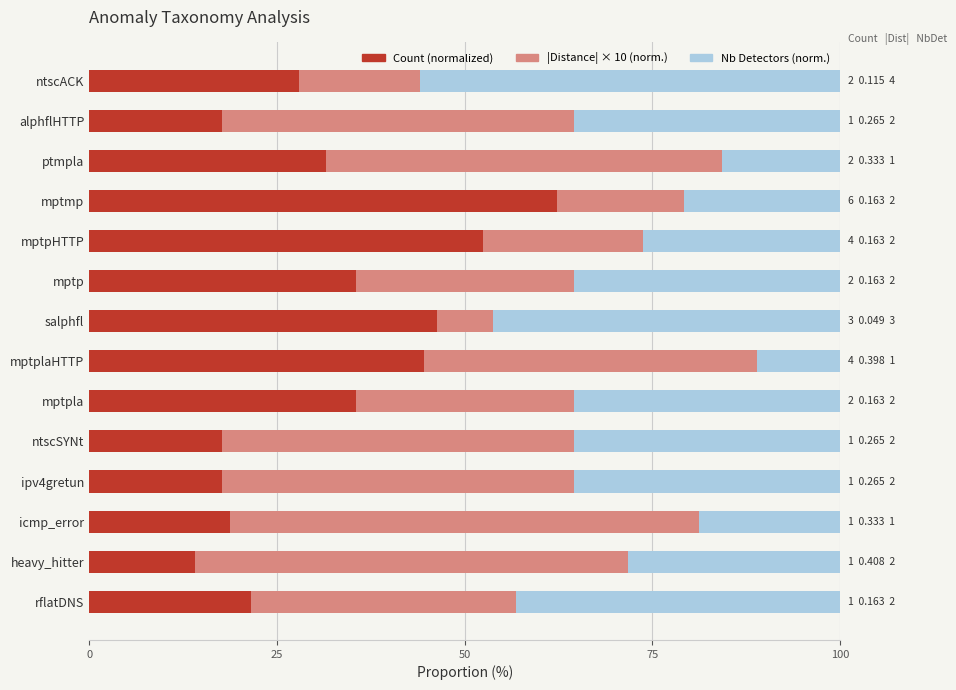

What is the total value across all series at heavy_hitter?

100.0